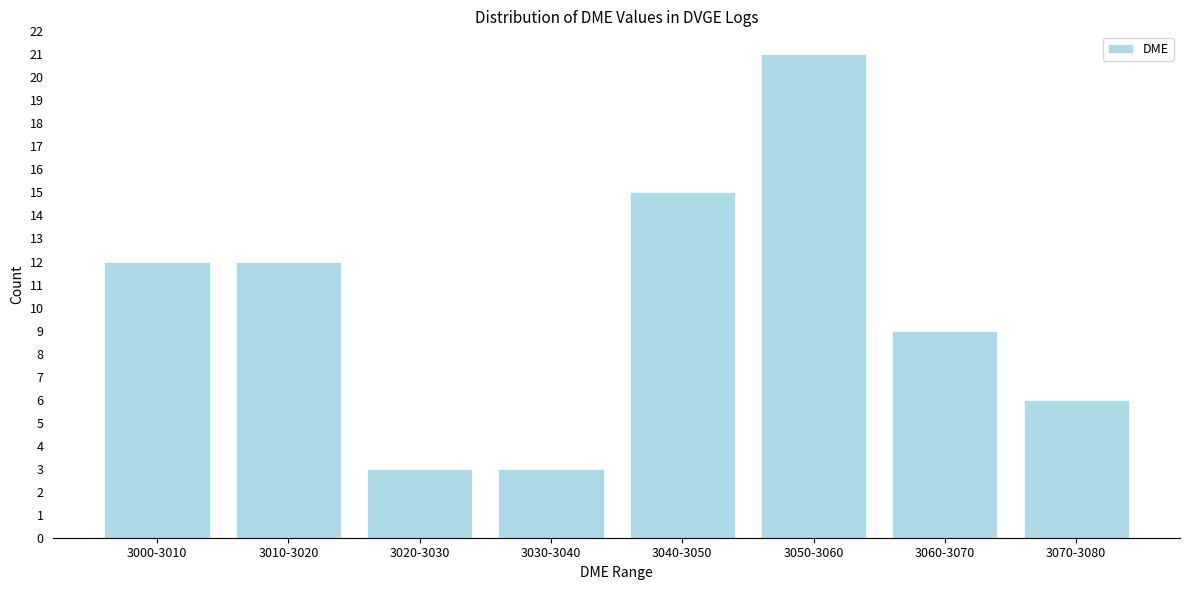

Reading left to right, what are all the values shown in this chart?

12	12	3	3	15	21	9	6